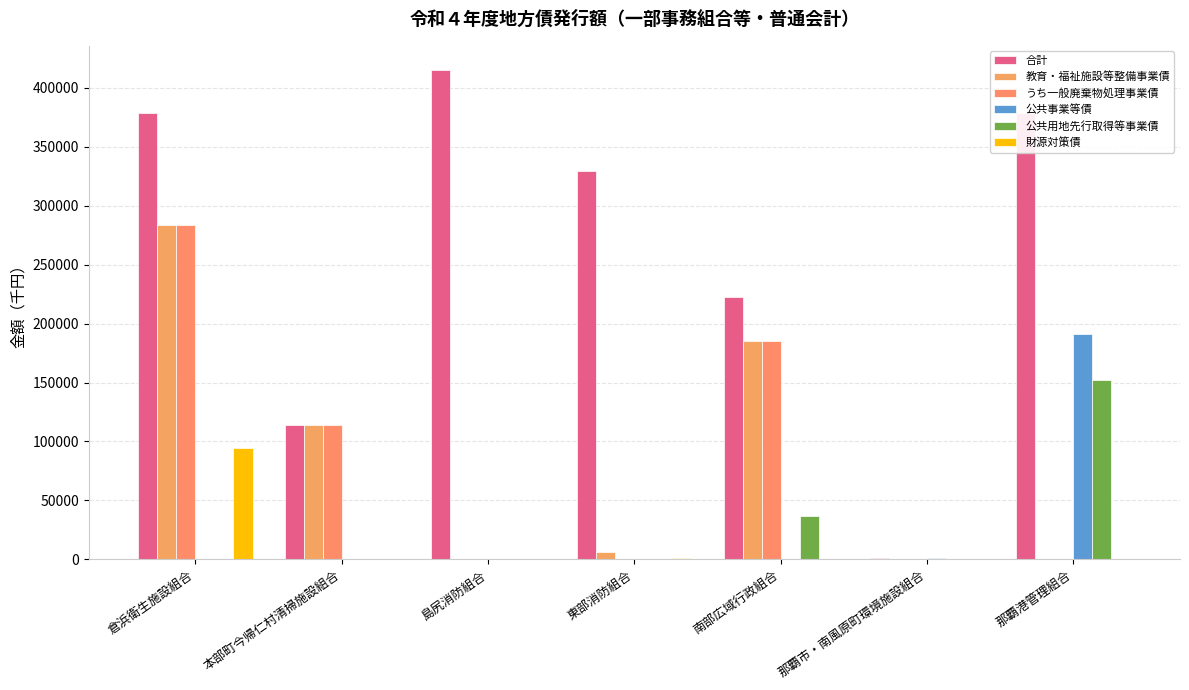

At which category is the sum across all series the highest?

倉浜衛生施設組合